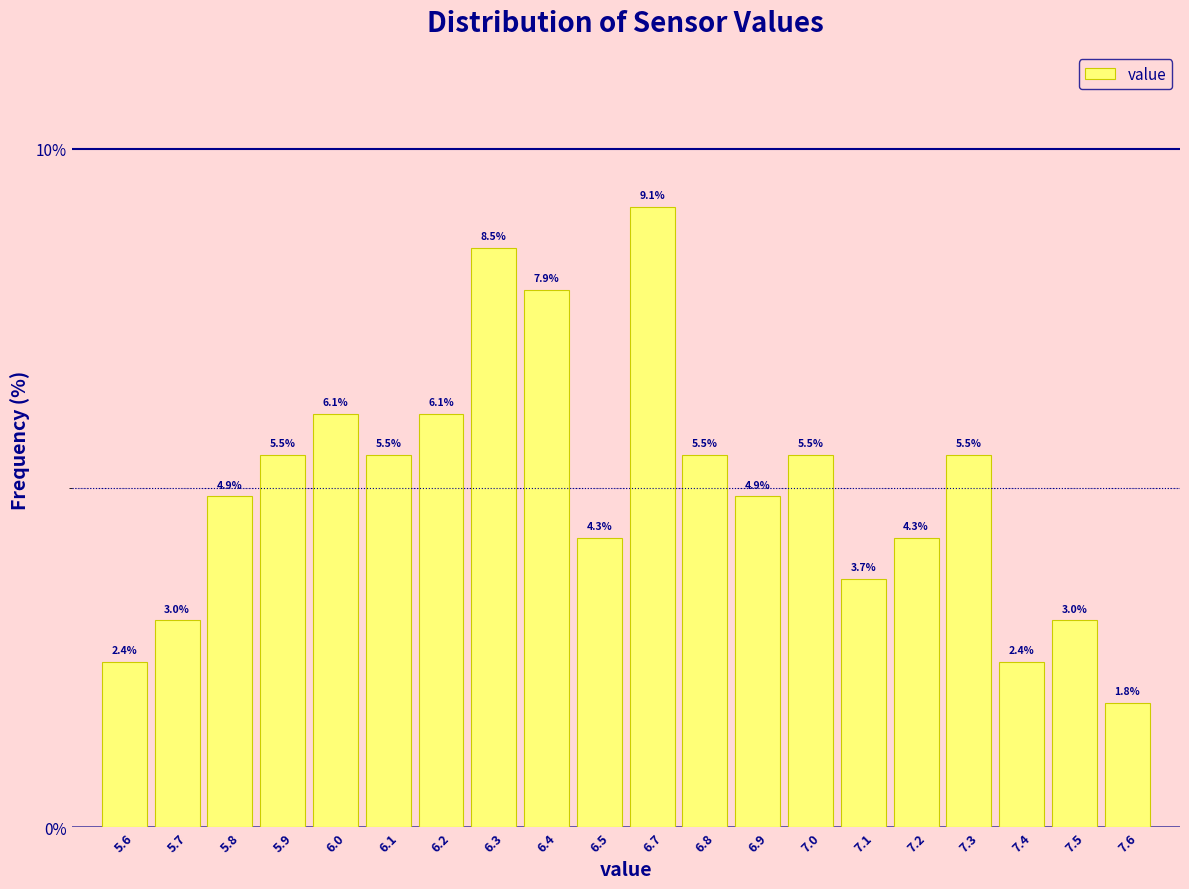

Reading left to right, what are all the values shown in this chart?

2.4	3.0	4.9	5.5	6.1	5.5	6.1	8.5	7.9	4.3	9.1	5.5	4.9	5.5	3.7	4.3	5.5	2.4	3.0	1.8